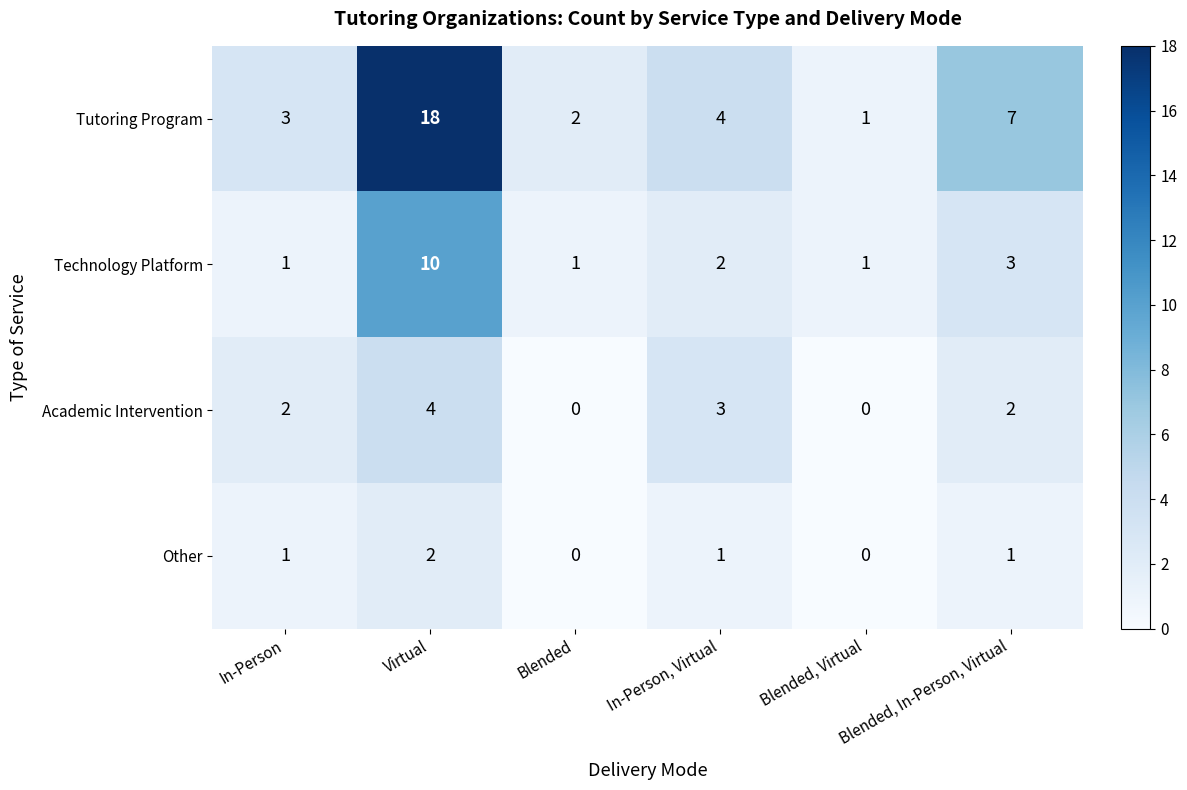

Count the number of categories in the chart.

6